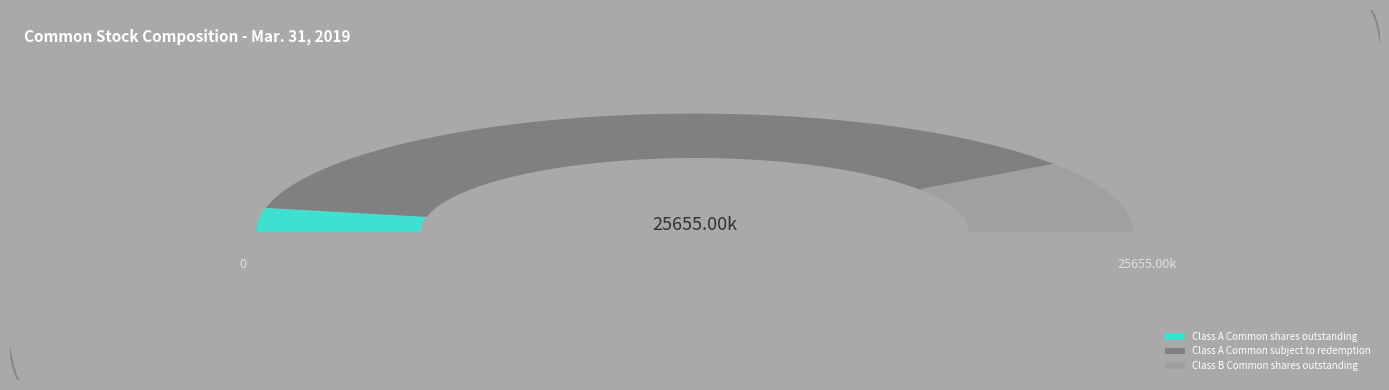

Which slice is the smallest?

Class A Common stock, shares outstanding